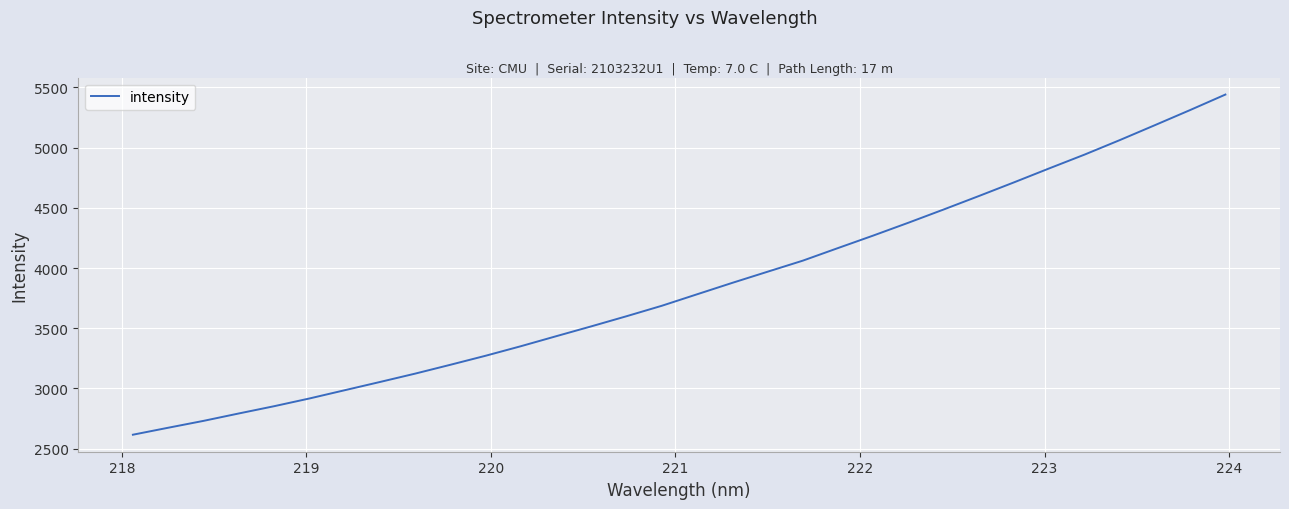

What is the difference between the maximum and minimum values?

2824.7